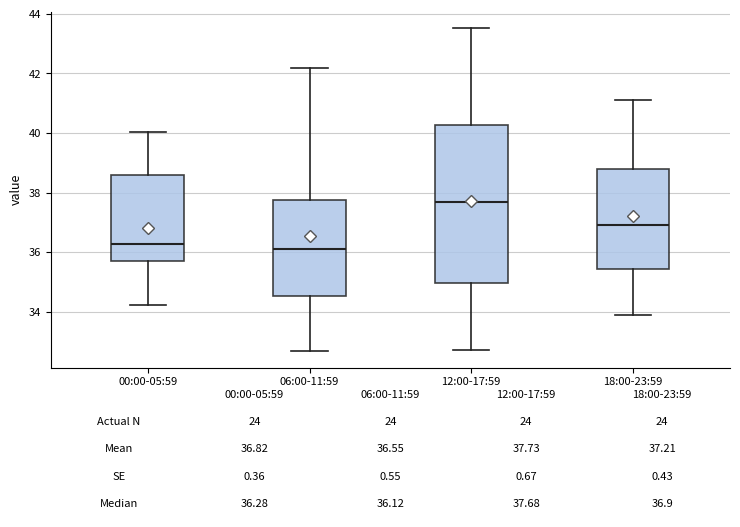

Which box has the highest median line?

12:00-17:59